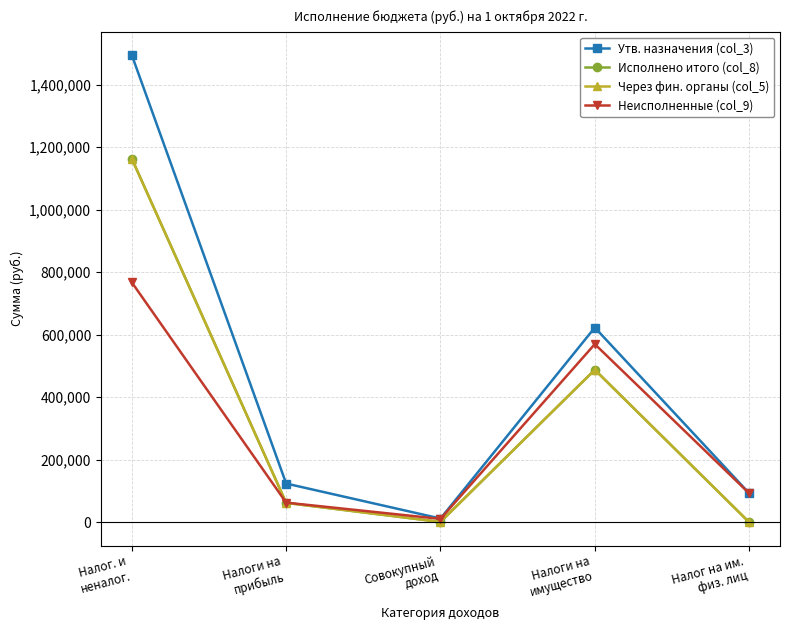

Which has a higher value, Налог на им.
физ. лиц or Совокупный
доход?

Налог на им.
физ. лиц